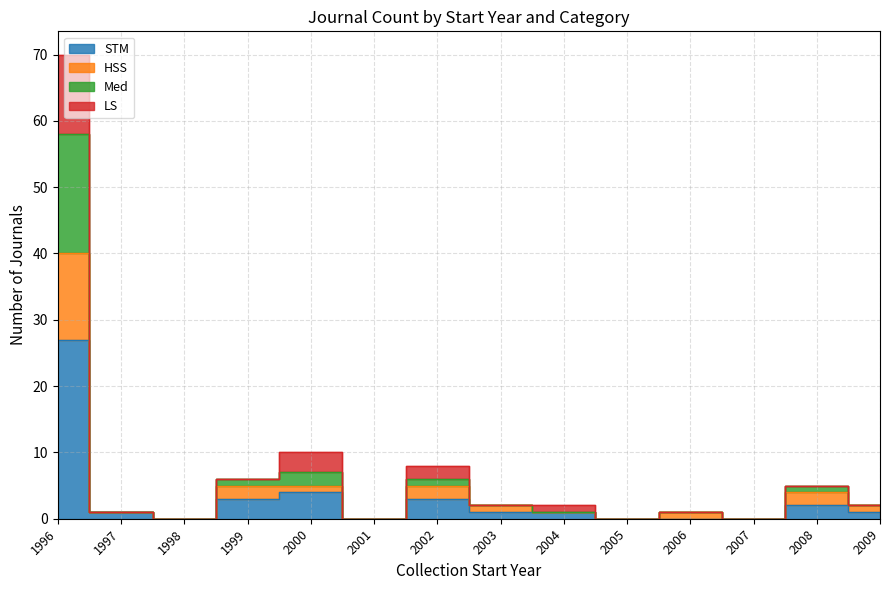

Does the chart display data point markers on the line(s)?

No